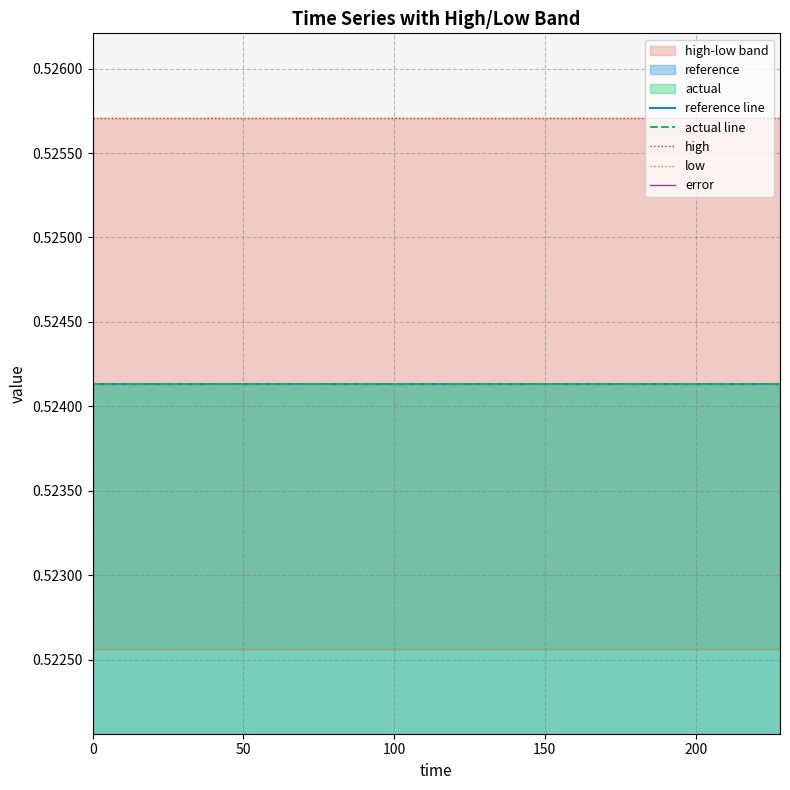

True or false: high and low cross at least once.

False